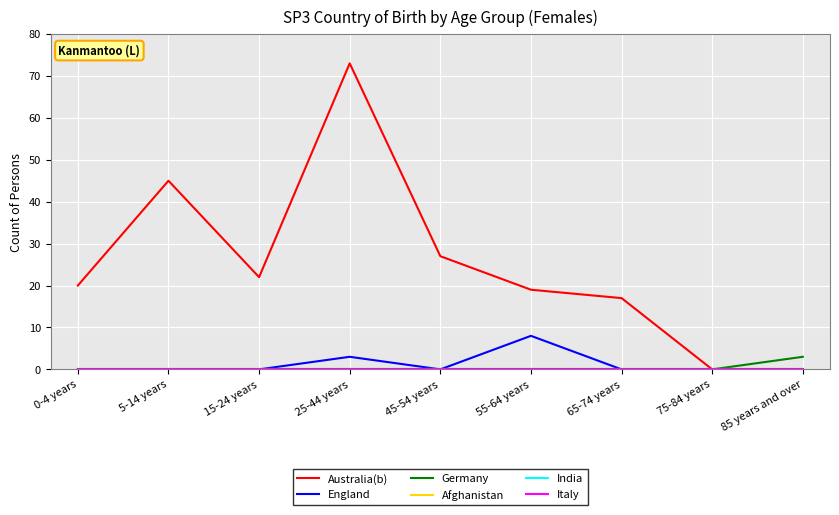

True or false: Germany and Italy cross at least once.

False